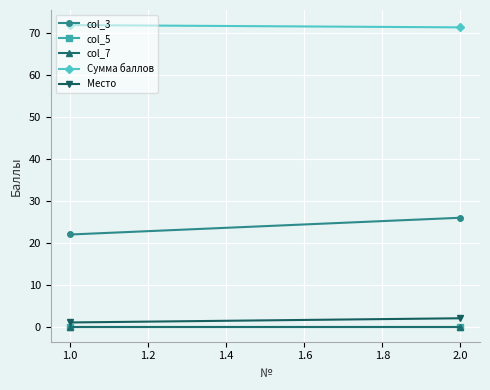

List the series in order of their peak value, highest first.

Сумма баллов, col_3, Место, col_5, col_7